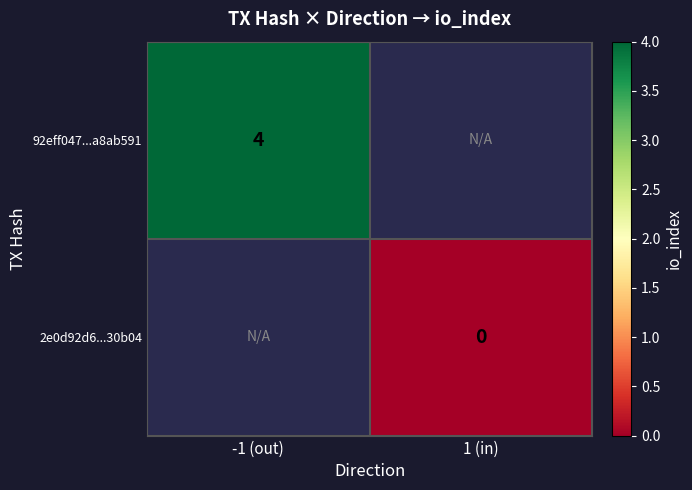

At which category does the chart reach its minimum across all series?

1 (in)